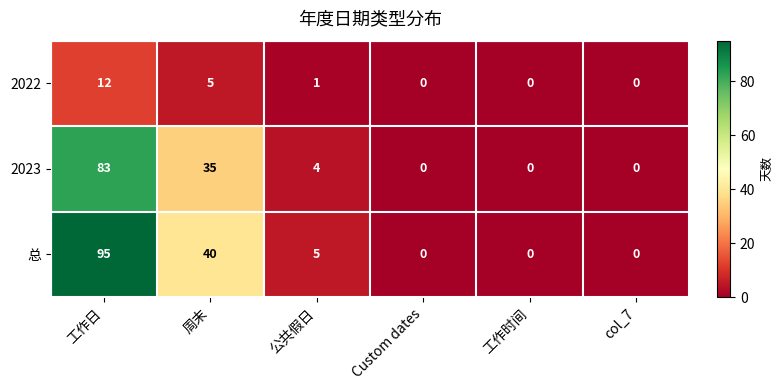

At which category does the chart reach its peak across all series?

工作日